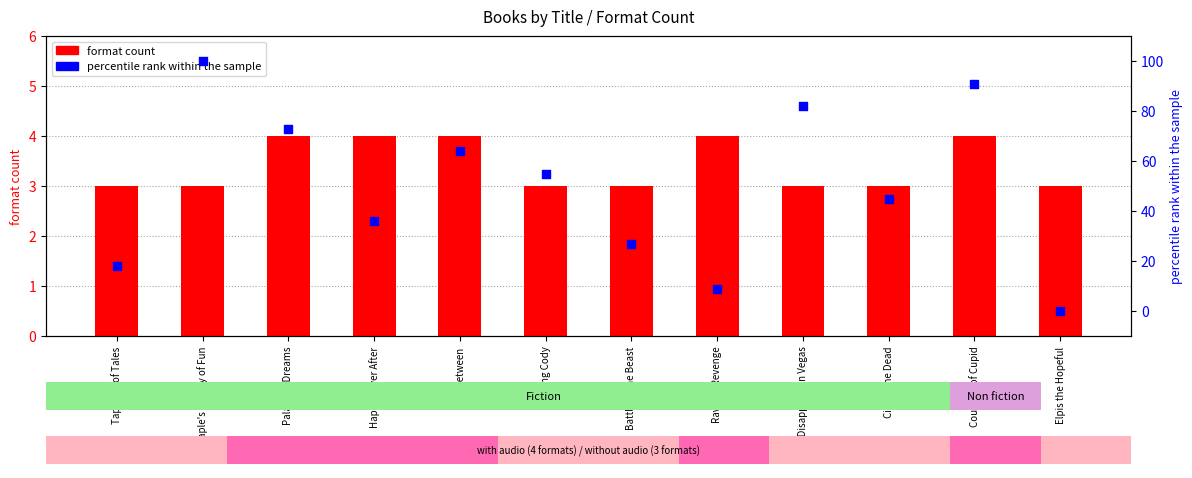

At how many categories does at least one series exceed 47?

6